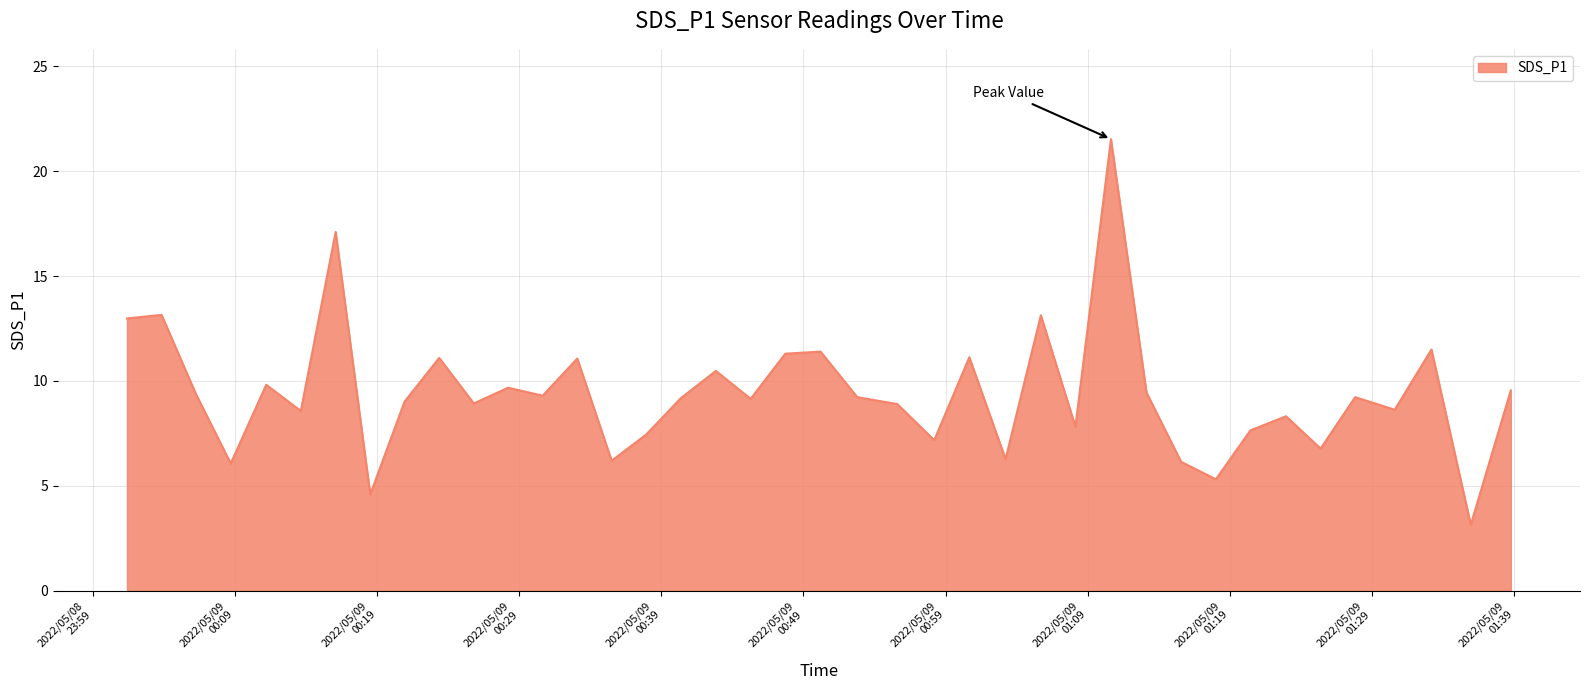

What is the greatest value displayed?

21.5